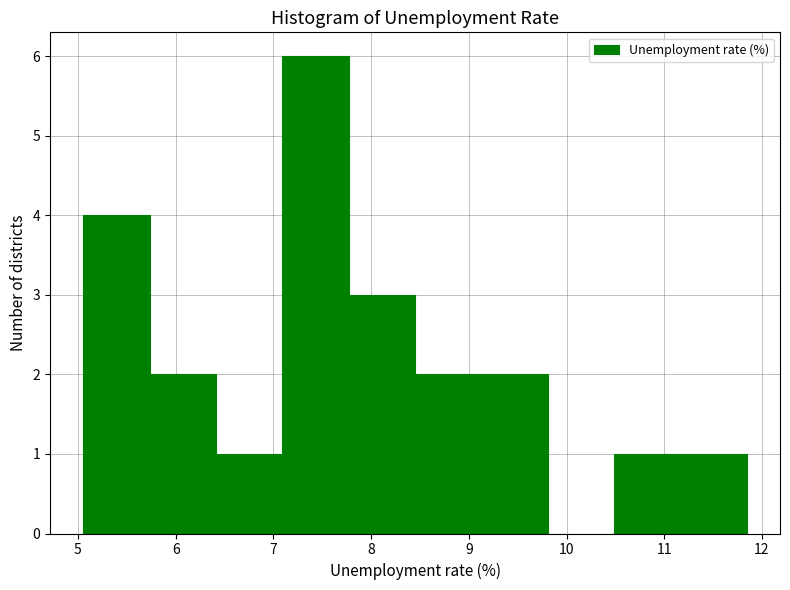

Reading left to right, transcribe this chart: for each bar, give the range it covers on the x-axis and its height. Neither the bar edges nor the heights are printed on the chart, so give them approximately, as read against the axes.

5.1 to 5.7: 4
5.7 to 6.4: 2
6.4 to 7.1: 1
7.1 to 7.8: 6
7.8 to 8.4: 3
8.4 to 9.1: 2
9.1 to 9.8: 2
9.8 to 10.5: 0
10.5 to 11.2: 1
11.2 to 11.8: 1